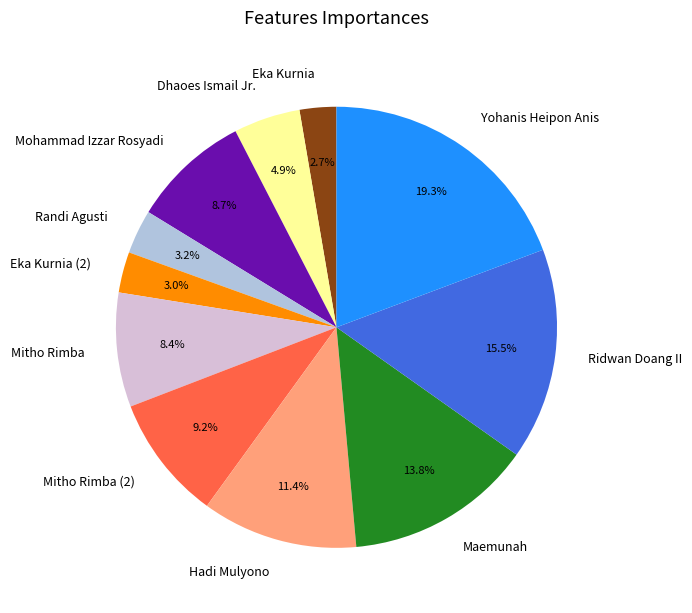

Does Maemunah represent more than half of the total?

No